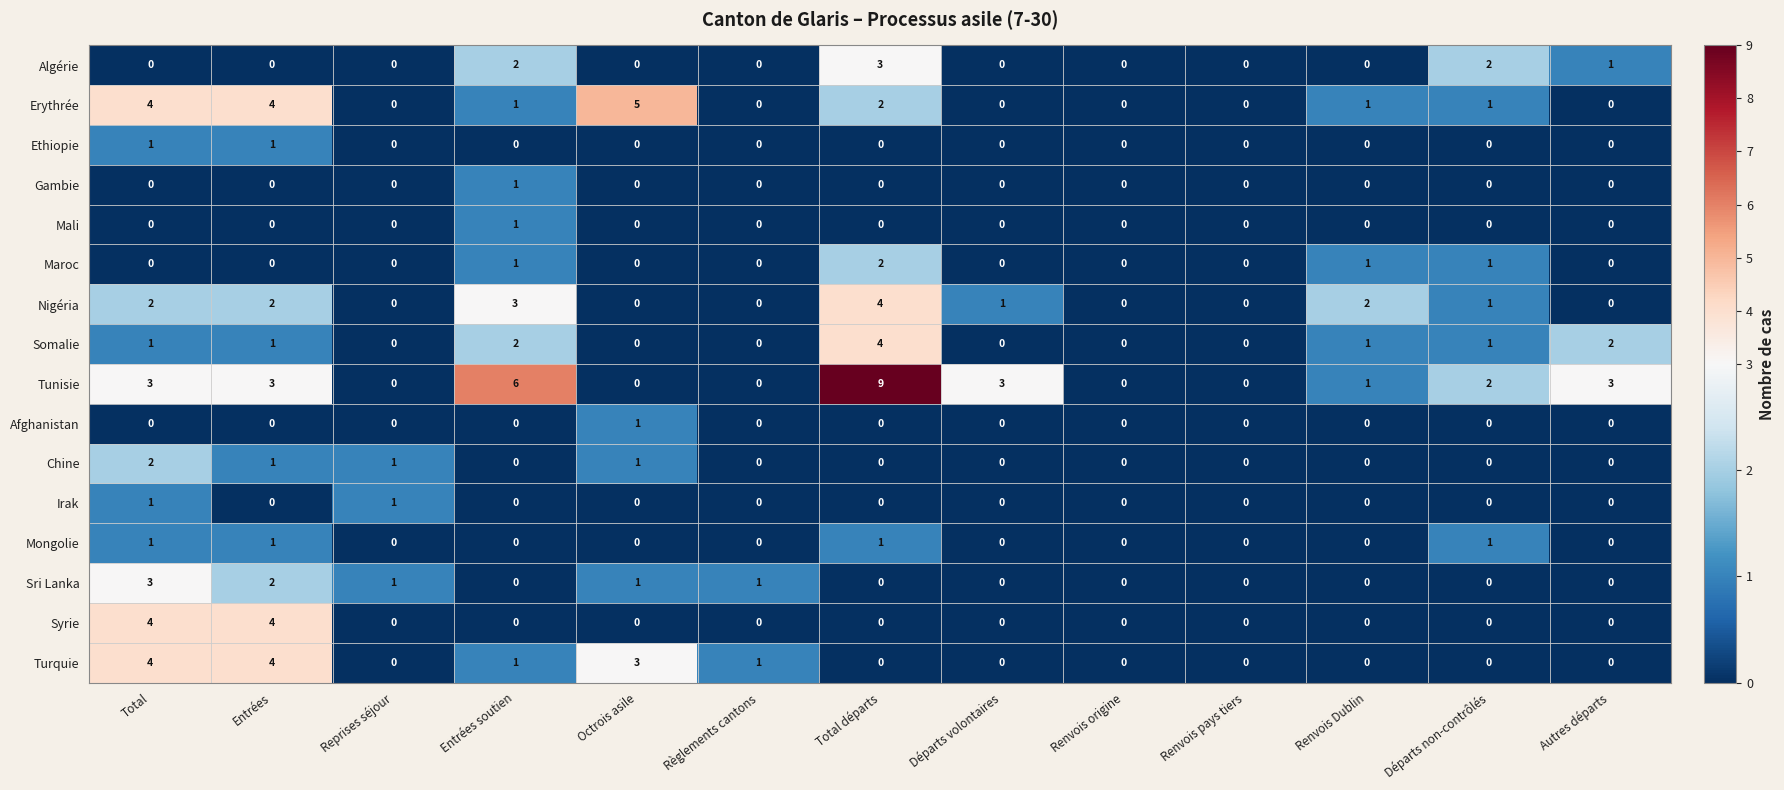

At which category is the sum across all series the highest?

Total